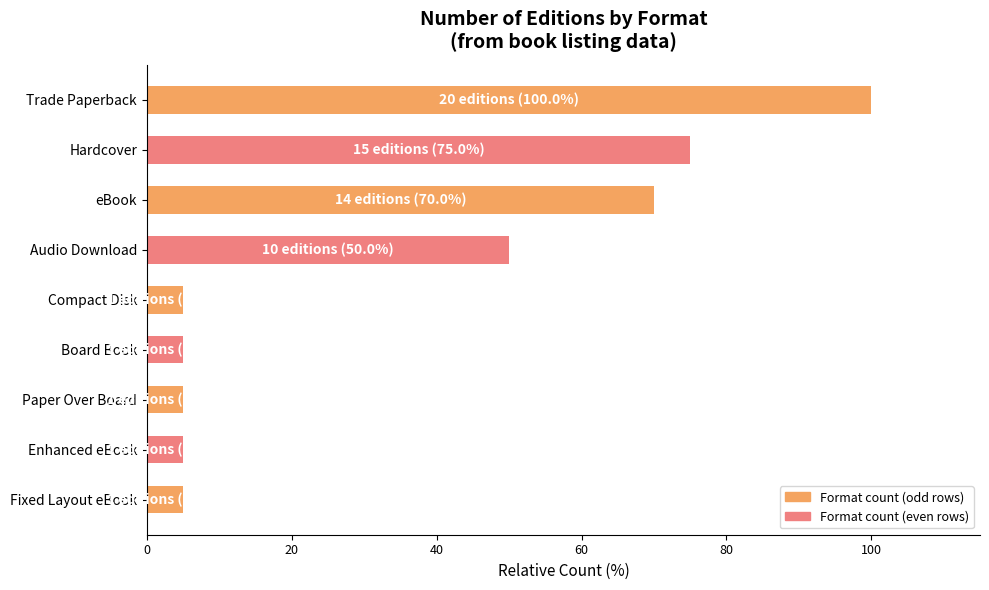

At which label is the value closest to 52?

Audio Download